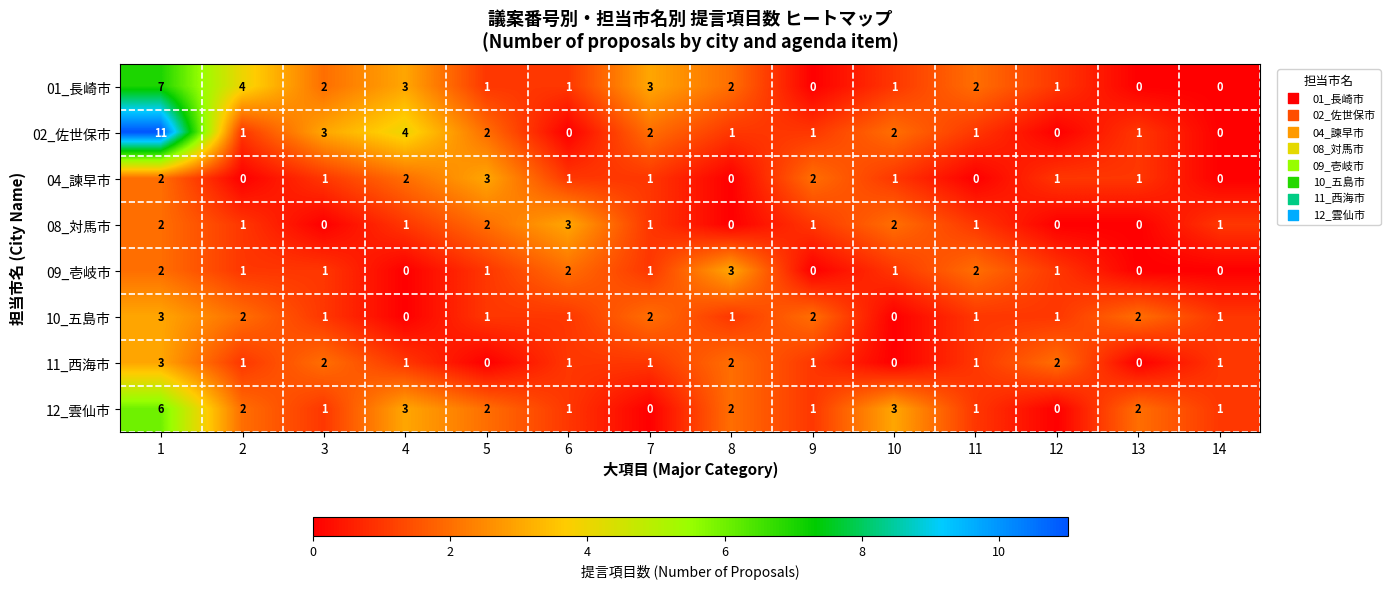

True or false: 04_諫早市 has a value of 0 at 8.

True